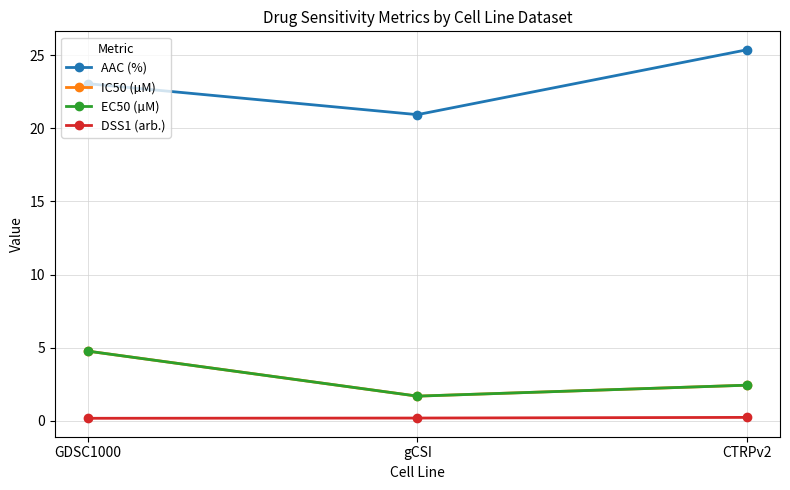

Is this an area chart (filled region under the line)?

No